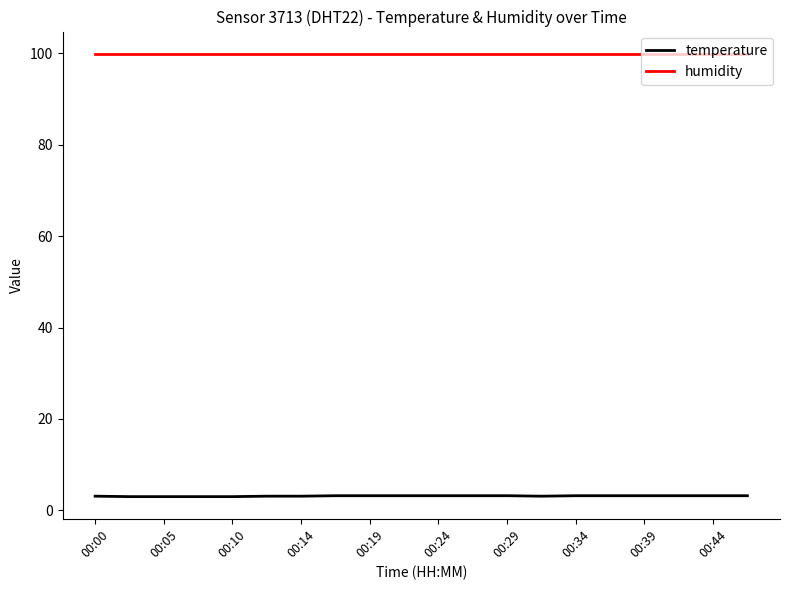

List the series in order of their overall mean, highest first.

humidity, temperature